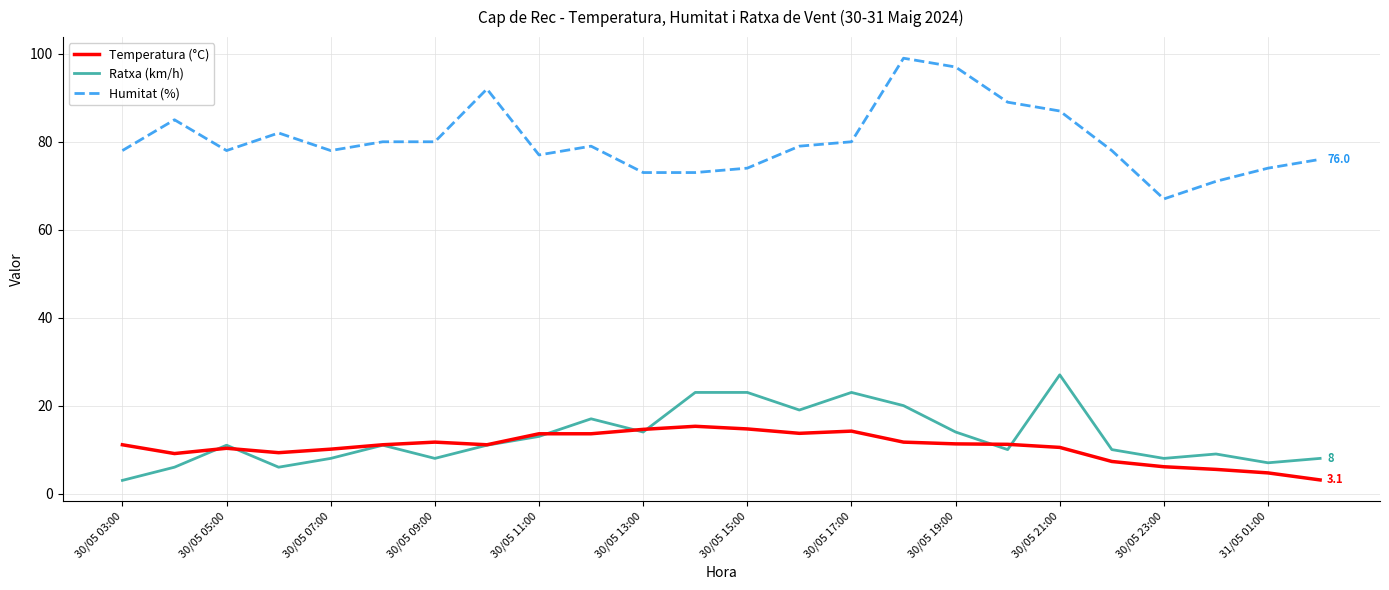

True or false: Ratxa (km/h) and Humitat (%) intersect in this chart.

False